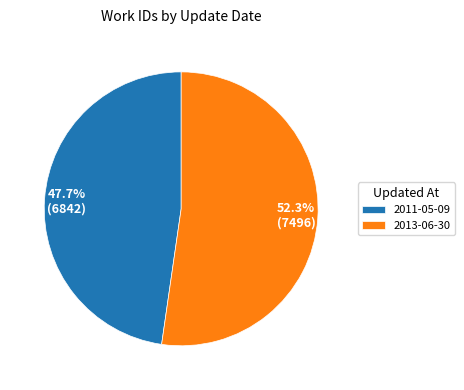

The 2011-05-09 slice represents 48% of the pie. True or false?

True